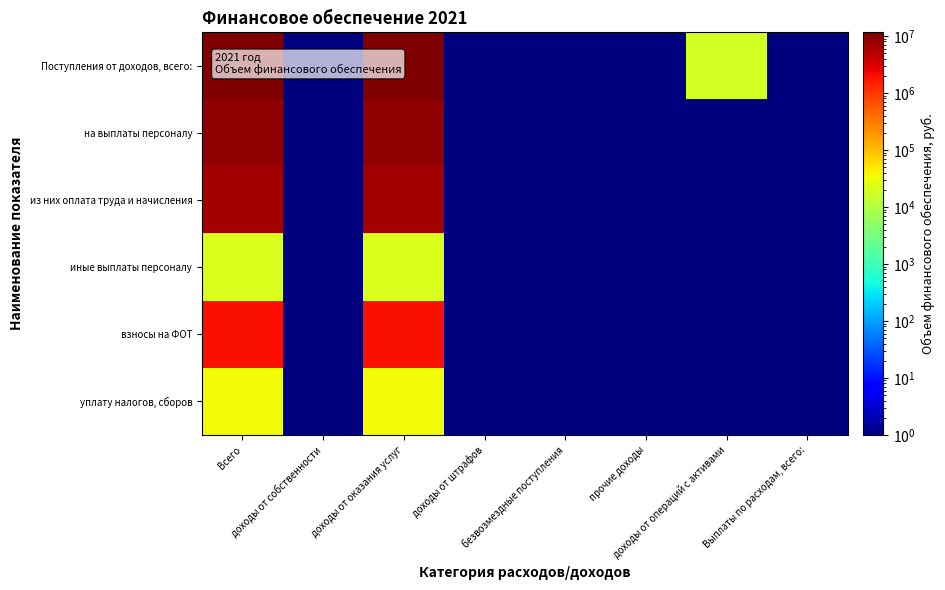

Which series has the largest range (max minus min)?

Поступления от доходов, всего: